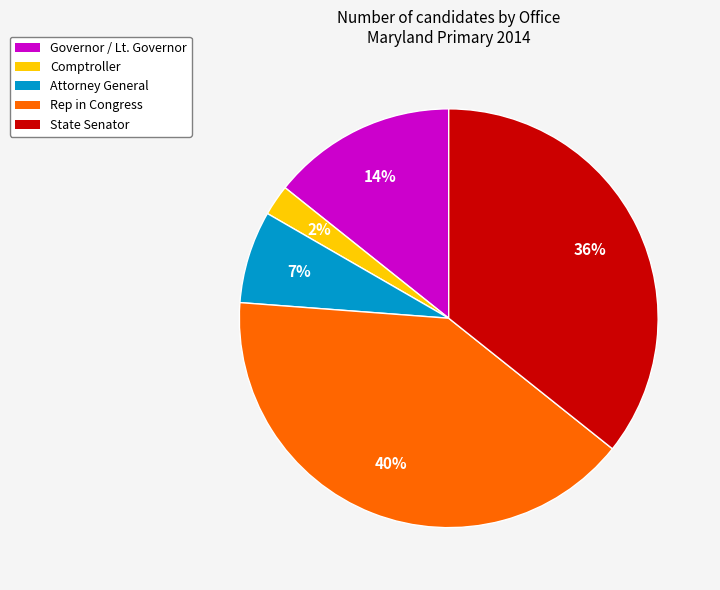

Which slice is the largest?

Rep in Congress